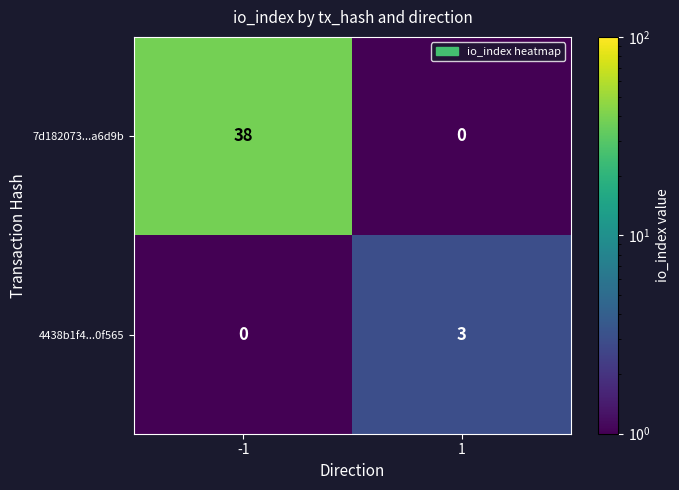

At which category is the sum across all series the highest?

-1